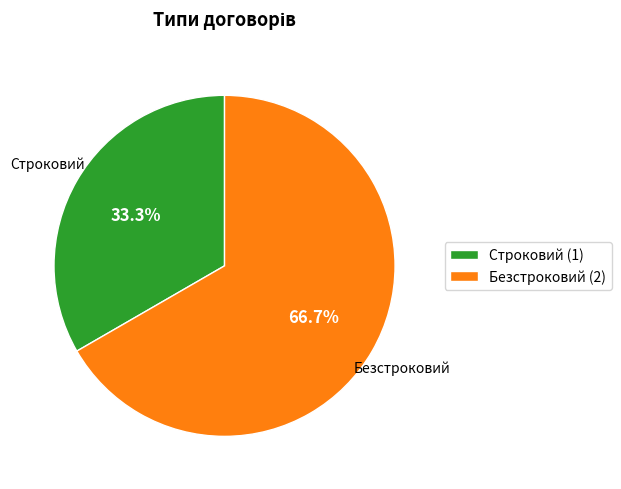

Is it true that Безстроковий is 76% of the pie?

False